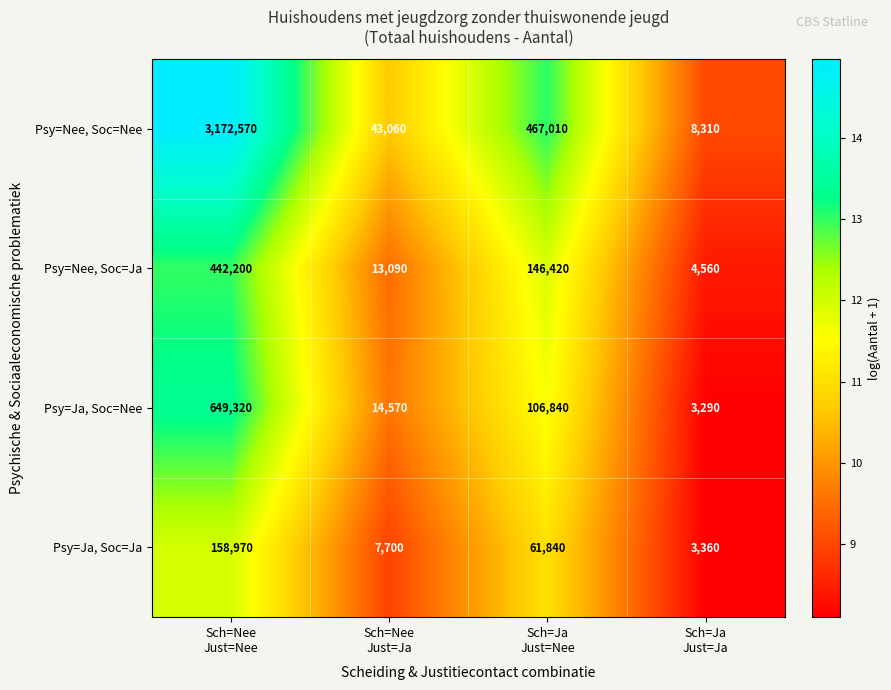

At which category is the sum across all series the highest?

Sch=Nee
Just=Nee